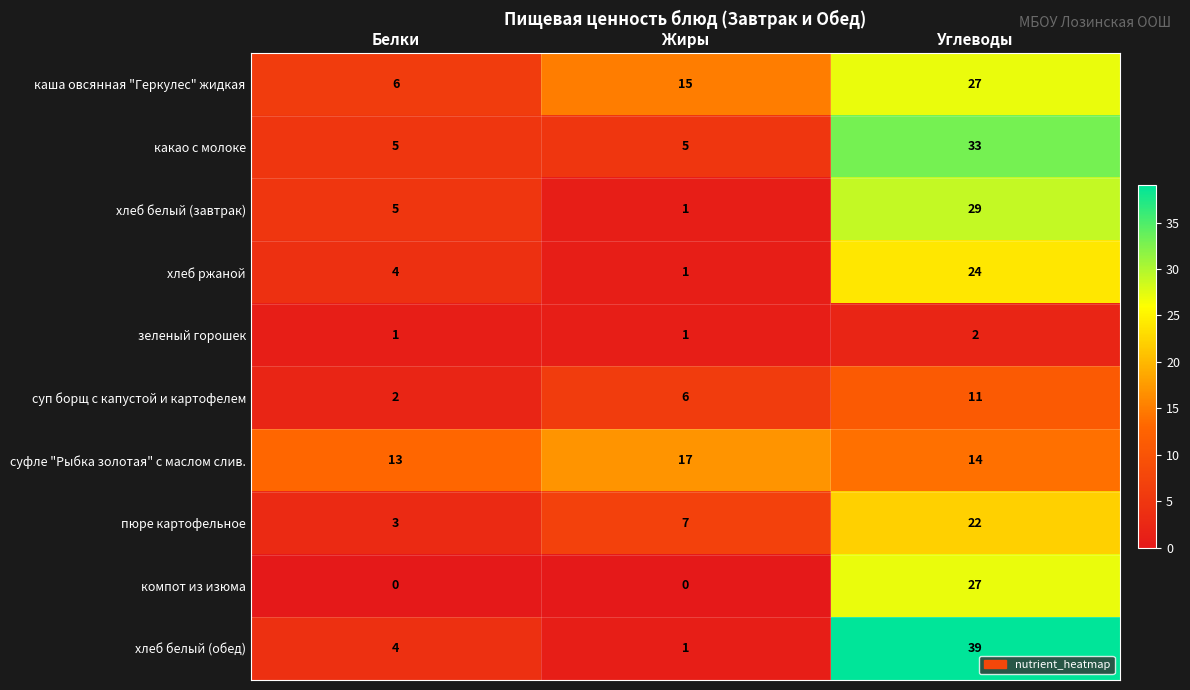

List the labels in order of хлеб белый (обед) value, largest first.

Углеводы, Белки, Жиры